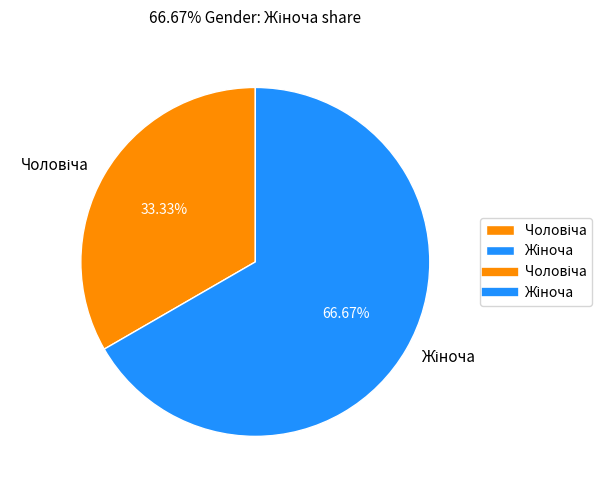

Is there a majority slice in this chart?

Yes